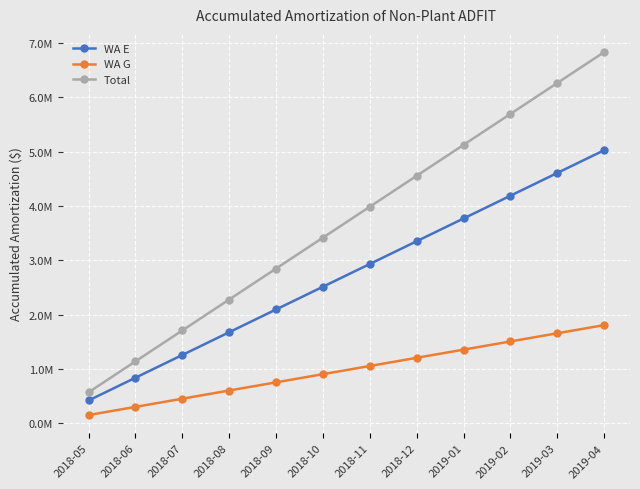

Rank the categories by WA G value from highest to lowest.

2019-04, 2019-03, 2019-02, 2019-01, 2018-12, 2018-11, 2018-10, 2018-09, 2018-08, 2018-07, 2018-06, 2018-05